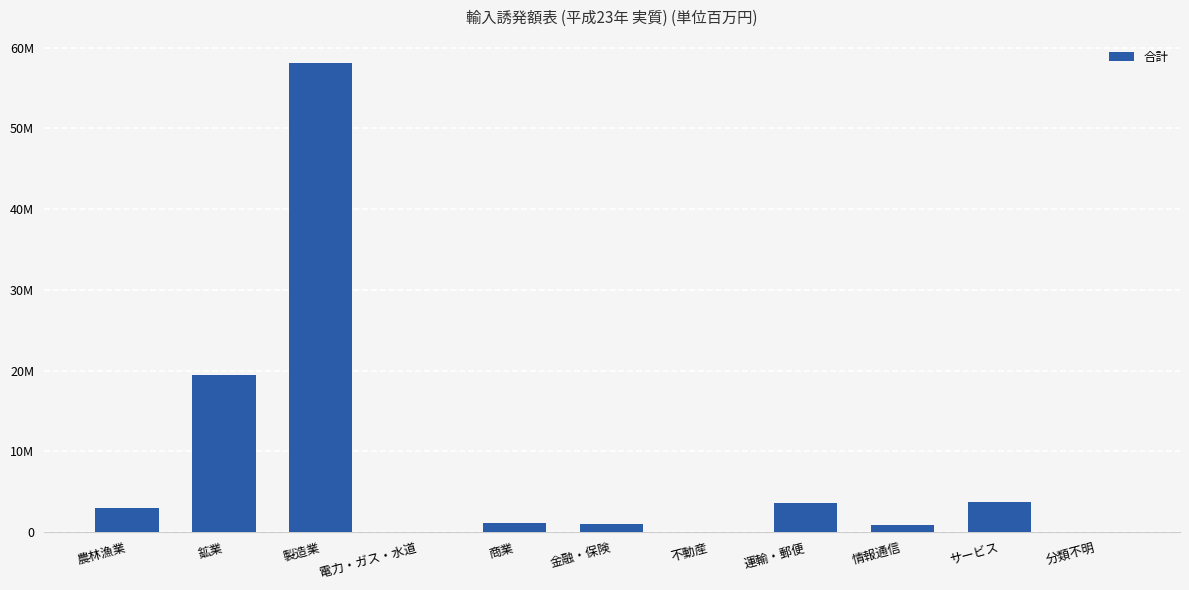

Rank the categories by value from highest to lowest.

製造業, 鉱業, サービス, 運輸・郵便, 農林漁業, 商業, 金融・保険, 情報通信, 分類不明, 電力・ガス・水道, 不動産